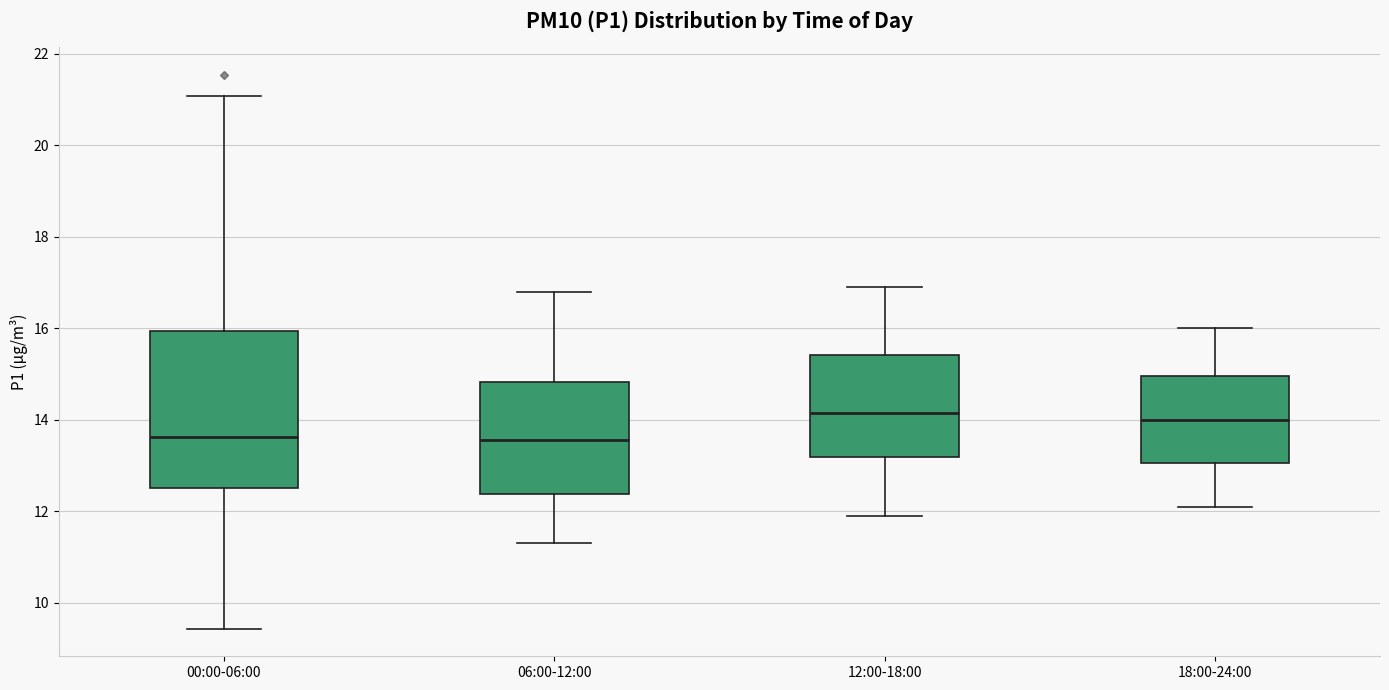

Where is the lower edge of the box for 12:00-18:00 on the y-axis? The values are not printed on the chart, so give them approximately, as read against the axis.

13.2